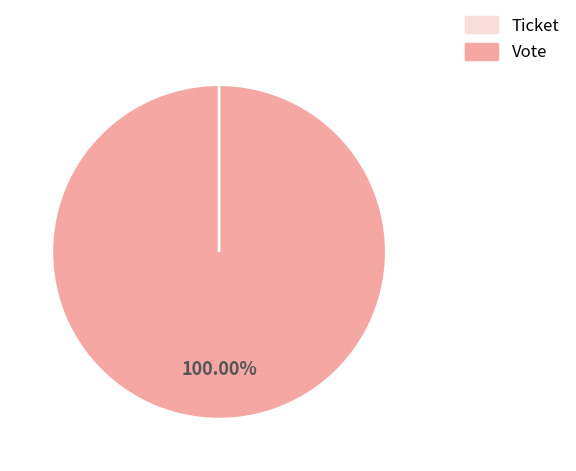

Count the number of slices in the pie.

2